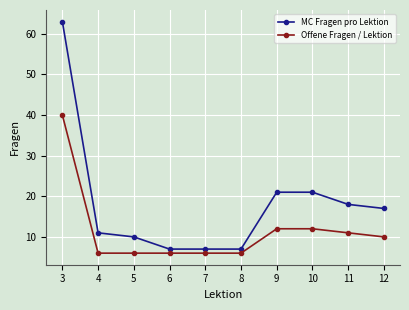

Reading left to right, extract all data points from this chart.

MC Fragen pro Lektion: 63	11	10	7	7	7	21	21	18	17
Offene Fragen / Lektion: 40	6	6	6	6	6	12	12	11	10